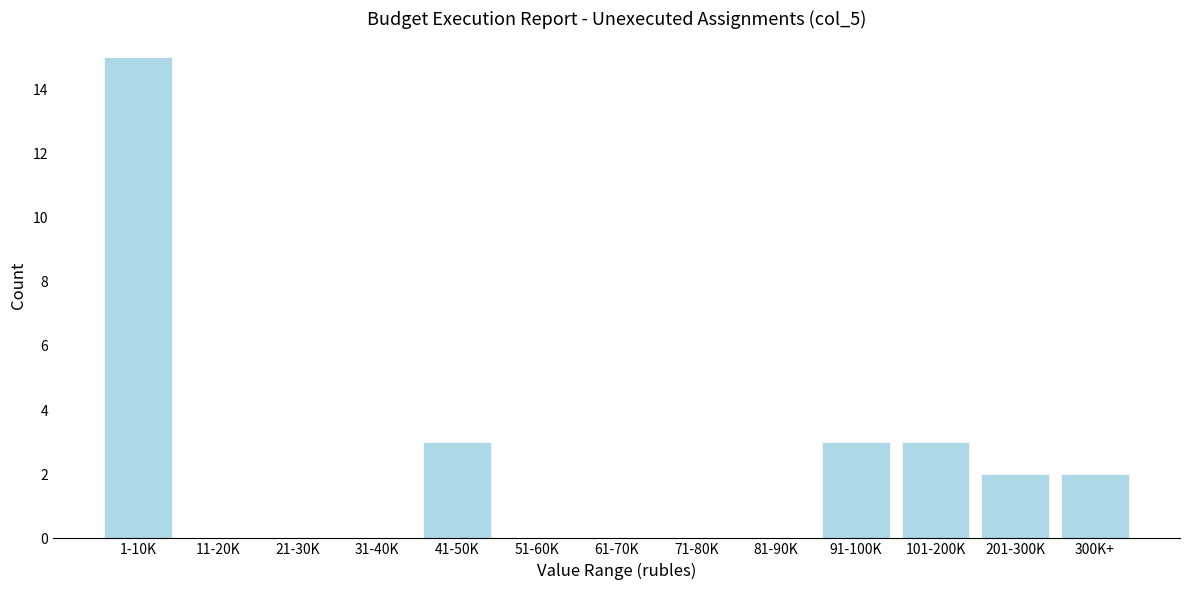

Reading left to right, extract all data points from this chart.

1-10K=15	11-20K=0	21-30K=0	31-40K=0	41-50K=3	51-60K=0	61-70K=0	71-80K=0	81-90K=0	91-100K=3	101-200K=3	201-300K=2	300K+=2